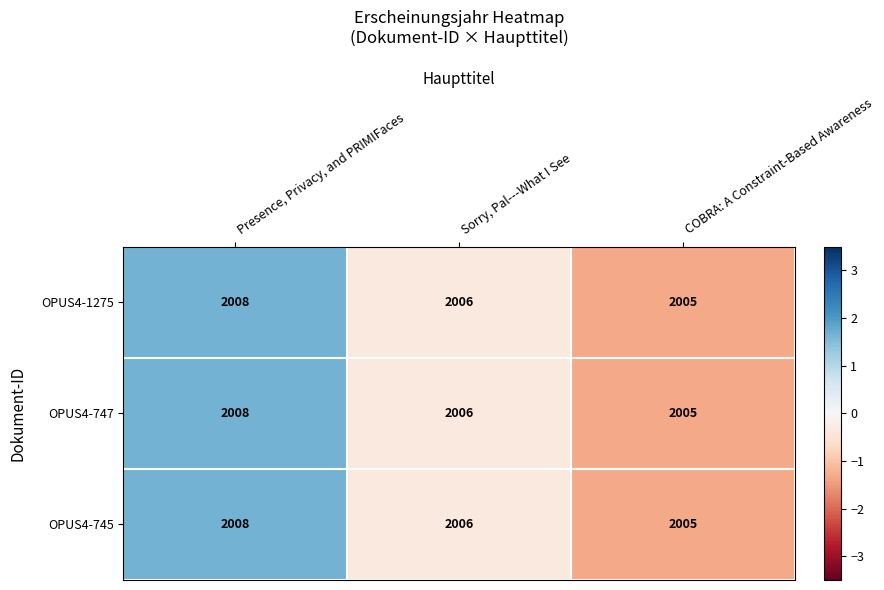

What is the sum of all OPUS4-745 values?

6019